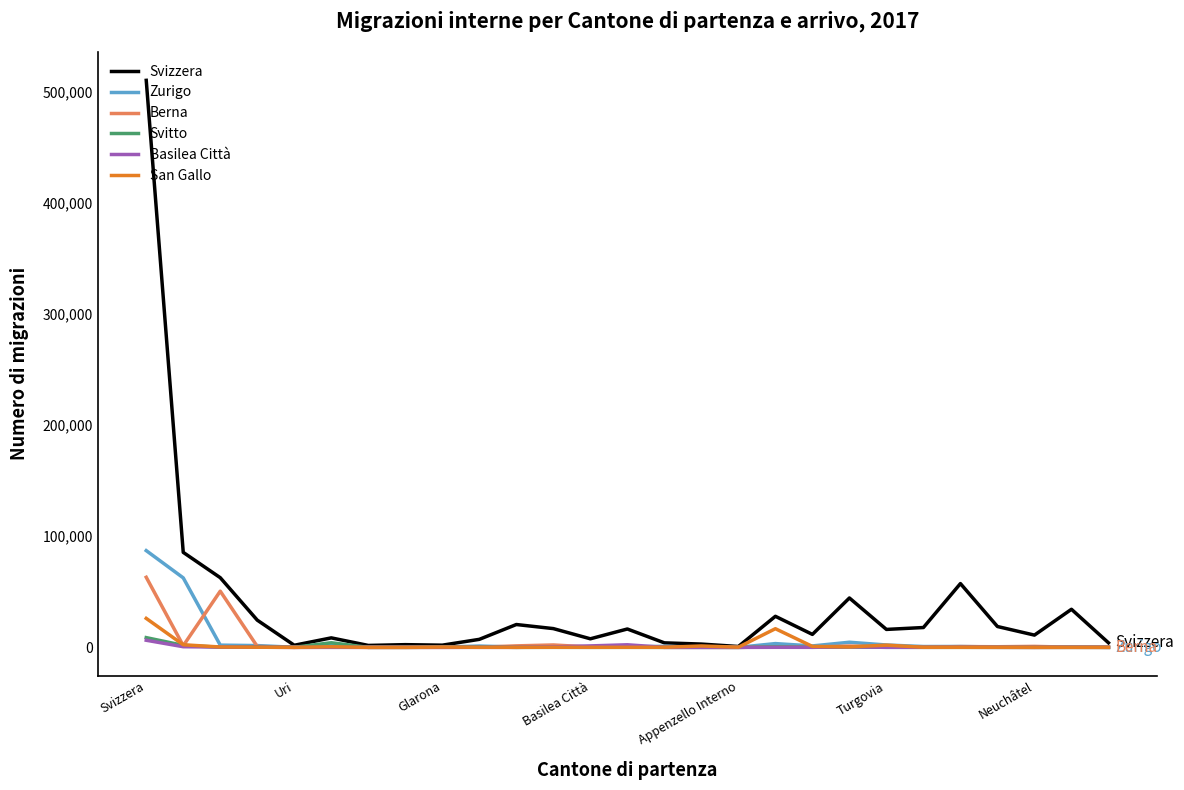

What is the greatest value displayed?

510066